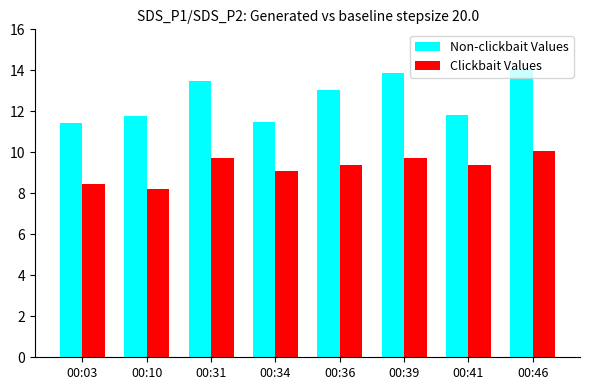

At which label does Clickbait Values reach its minimum?

00:10